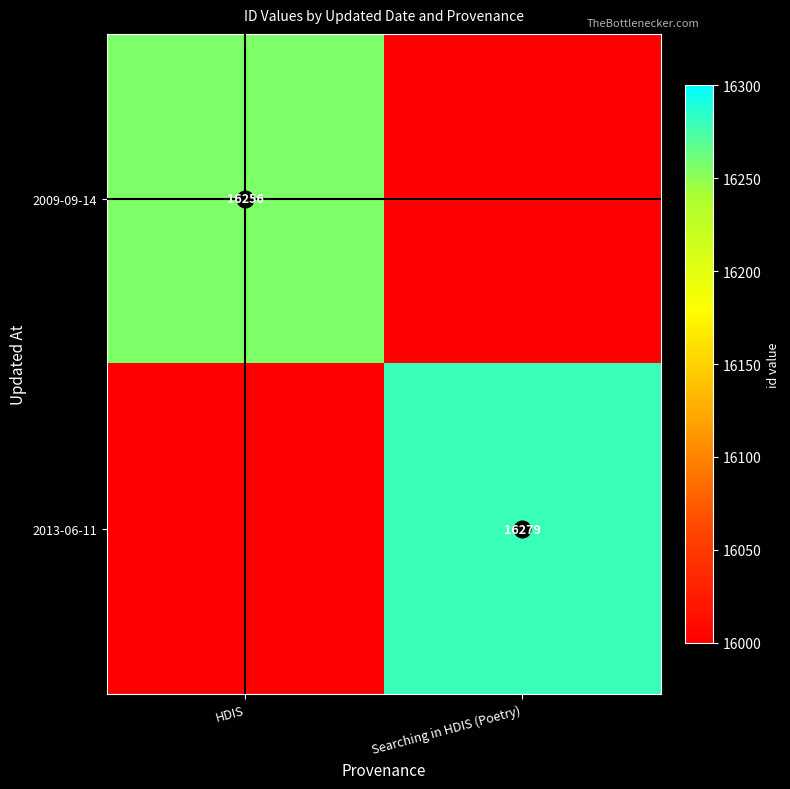

What is the greatest value displayed?

16279.0